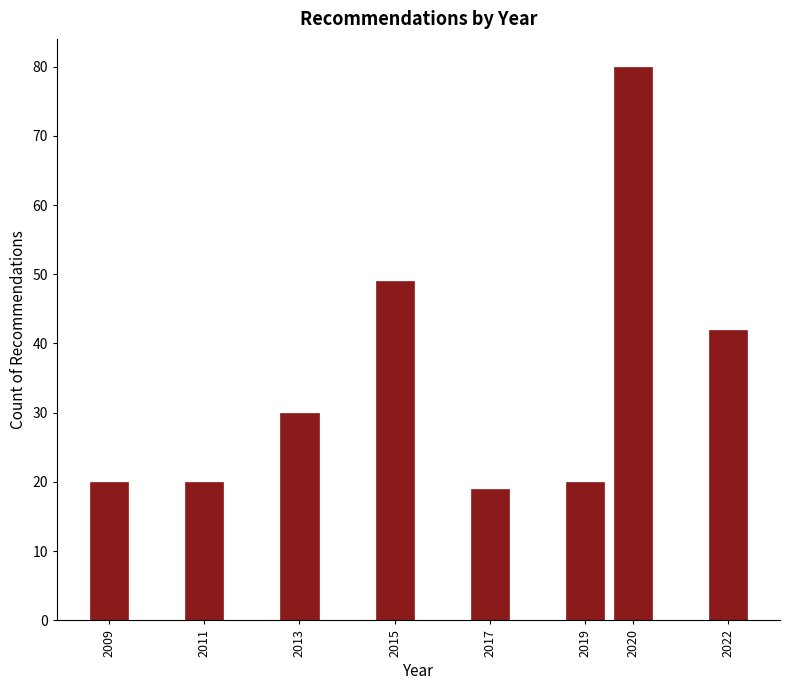

Reading left to right, extract all data points from this chart.

2009=20	2011=20	2013=30	2015=49	2017=19	2019=20	2020=80	2022=42